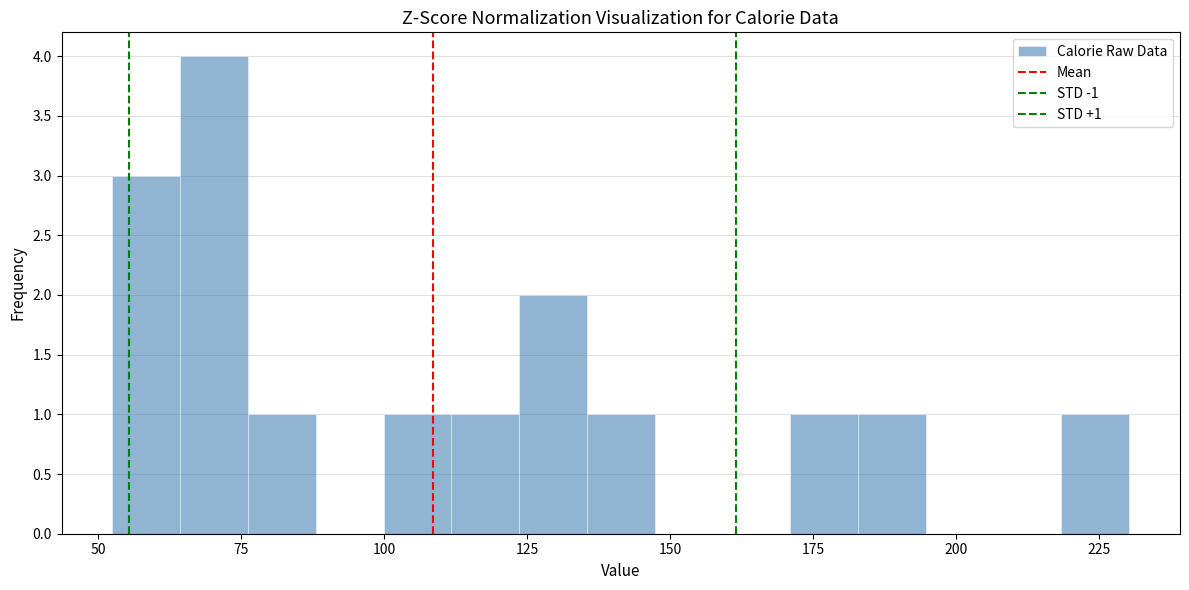

Read against the x-axis, roughly where is the centre of the tallest bar?

70